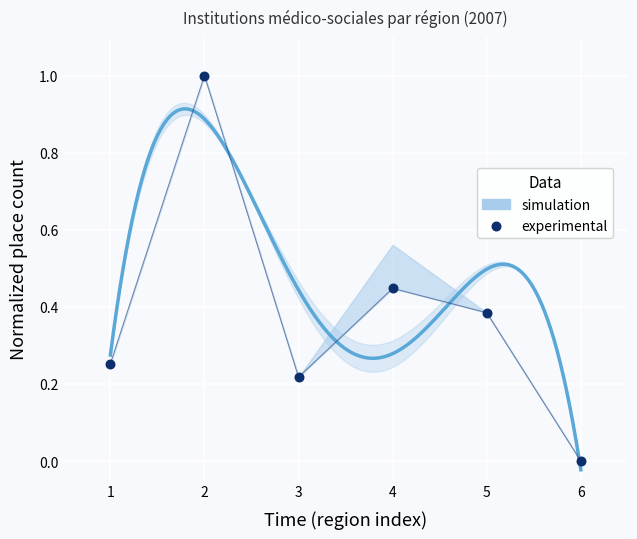

What is the change in value from 5 to 6?

-0.4